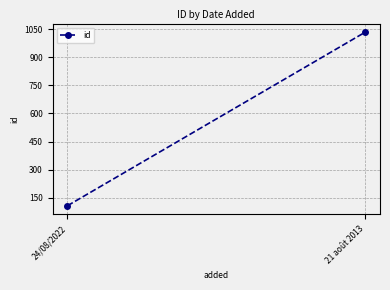

Reading left to right, extract all data points from this chart.

24/08/2022=108	21 août 2013=1033